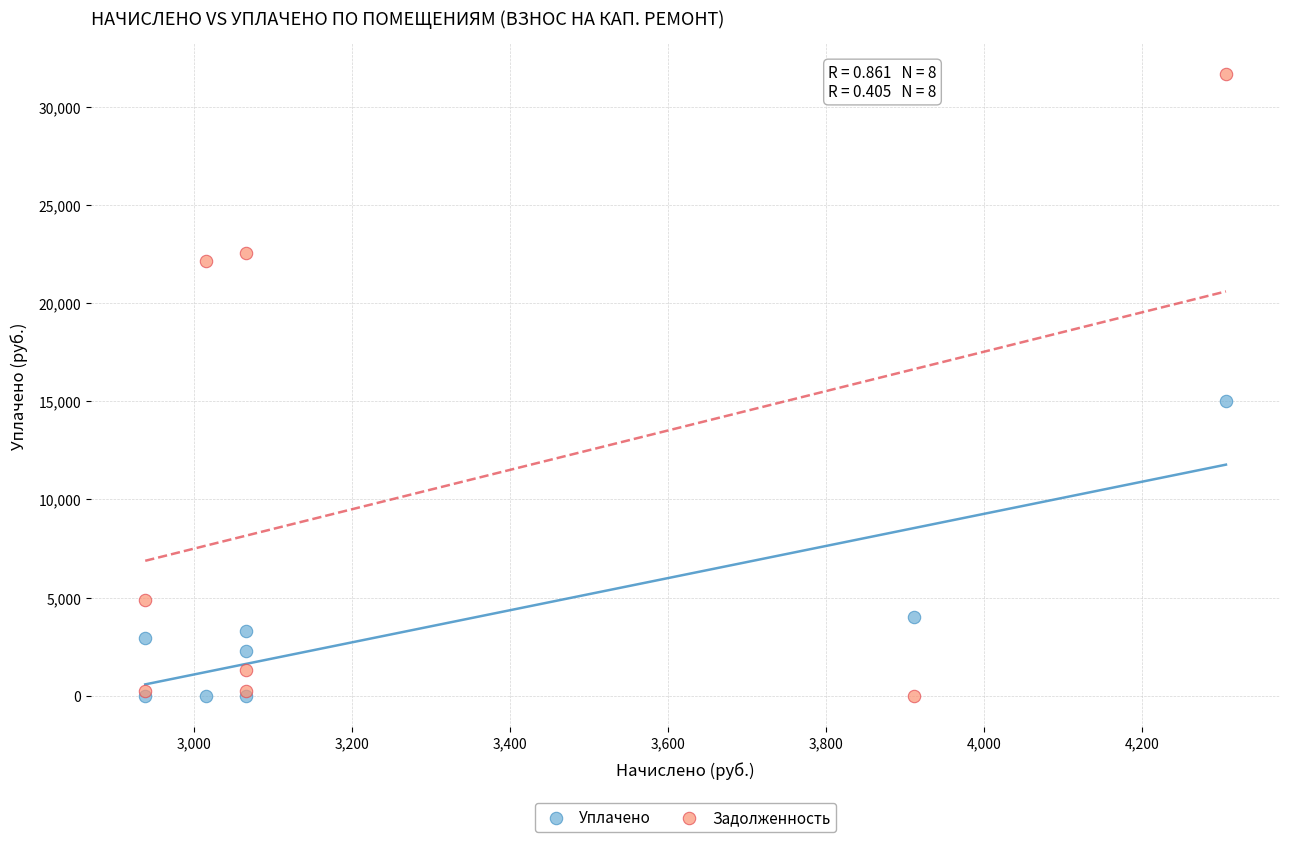

In the Уплачено series, what Y value is closest to 7500?

4000.0